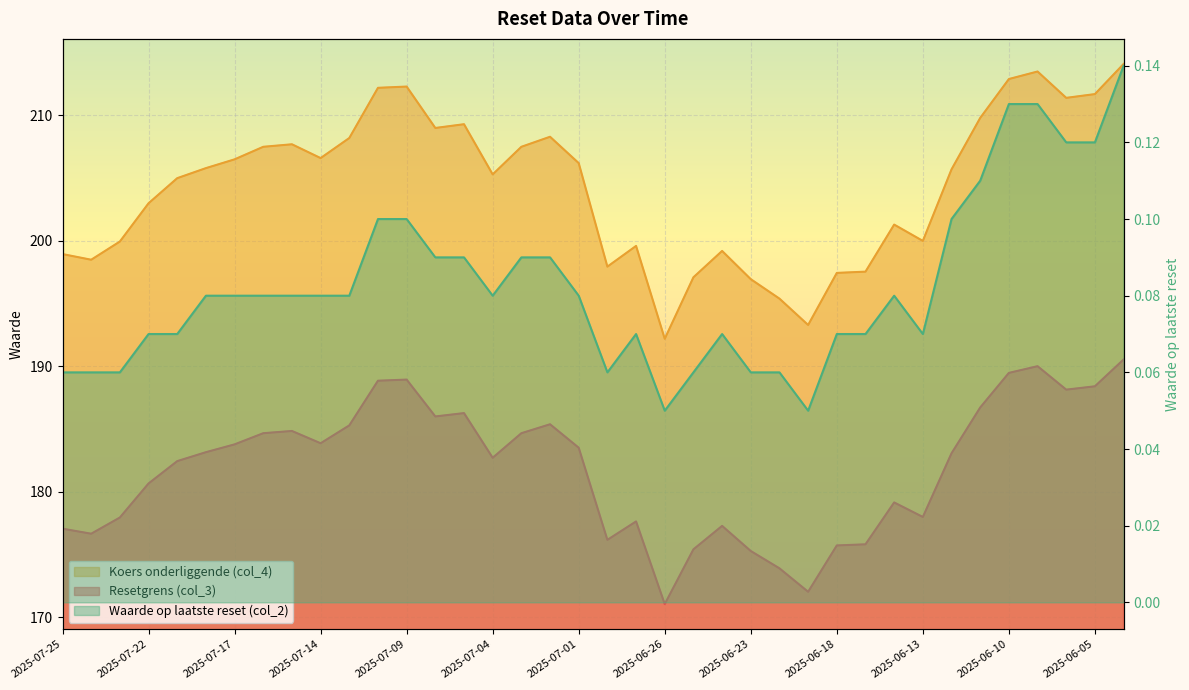

Where is Resetgrens (col_3) nearest to the value 180?

2025-07-22